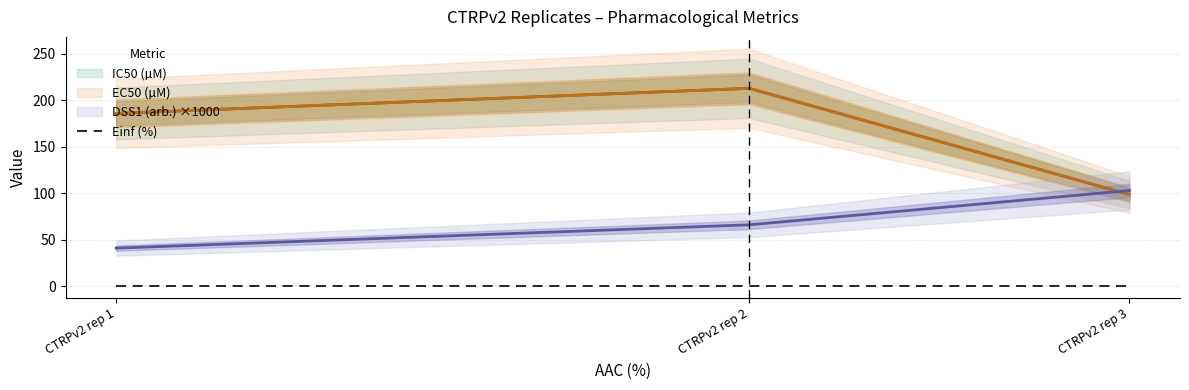

Which series has the largest range (max minus min)?

IC50 (µM)